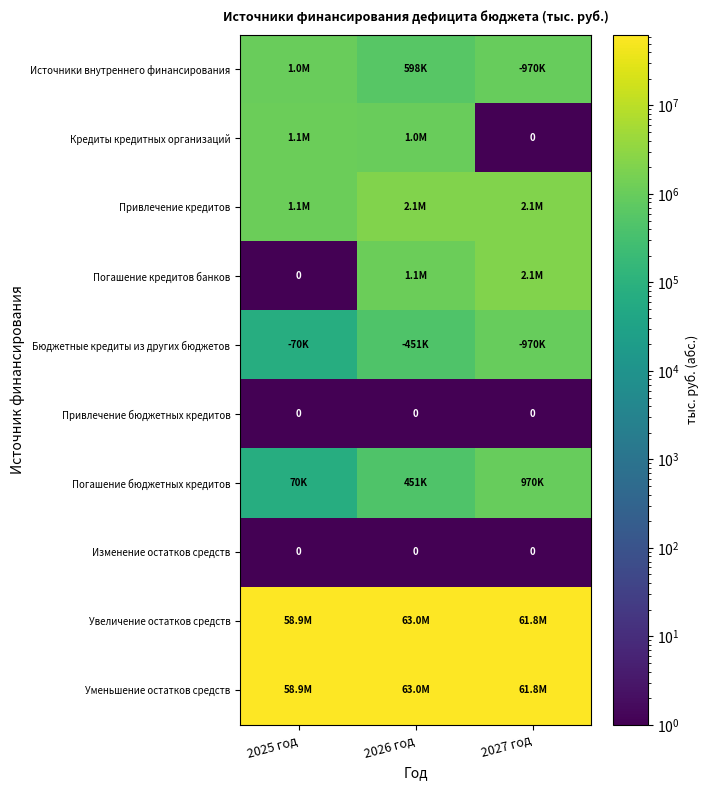

True or false: Изменение остатков средств has a value of 0.0 at 2026 год.

True